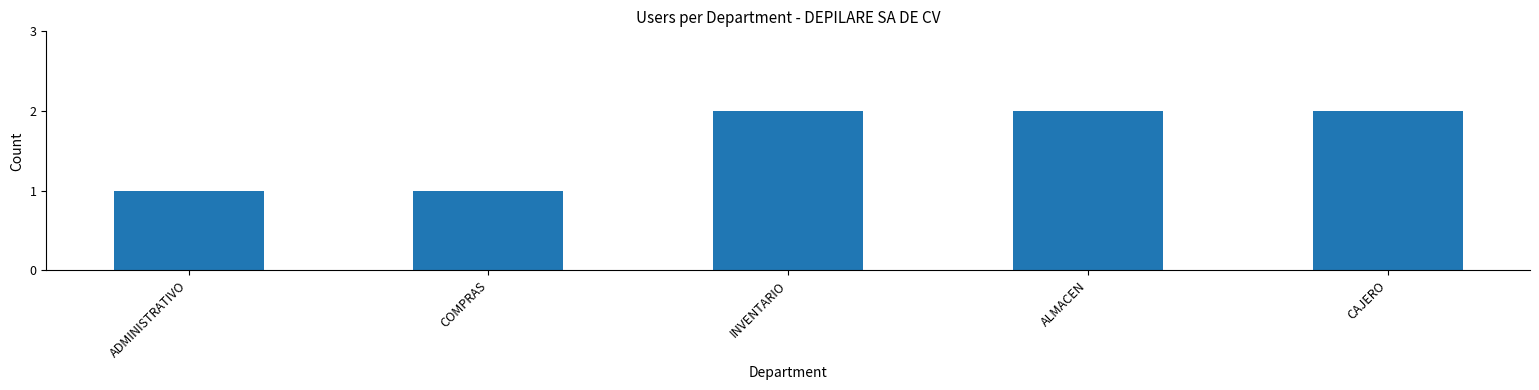

What is the label of the 4th bar from the right?

COMPRAS